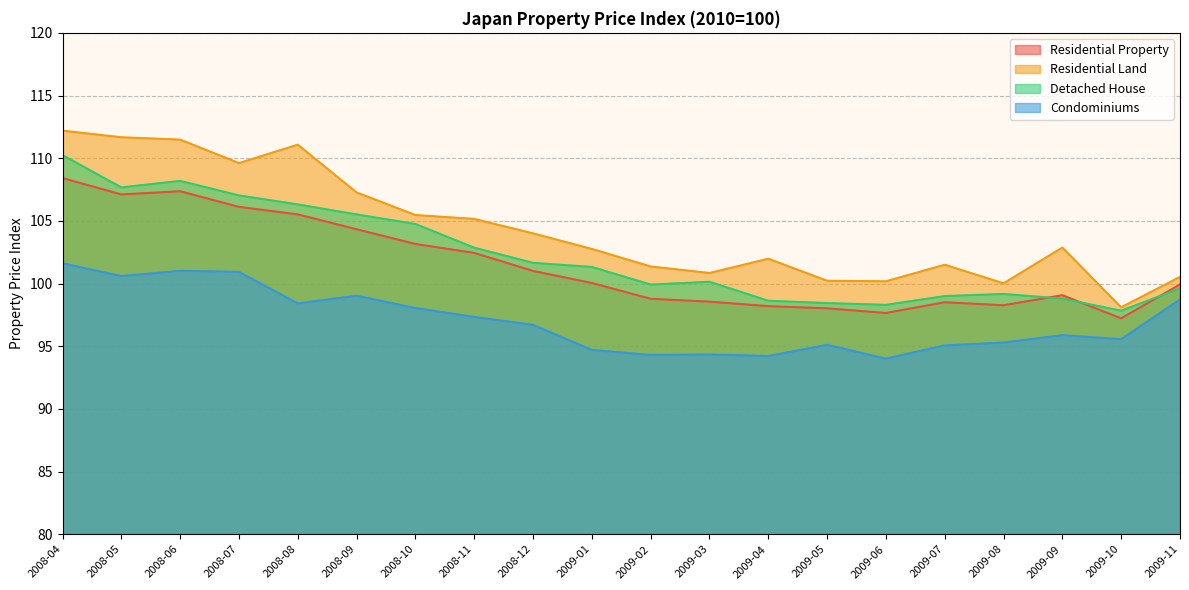

Reading left to right, transcribe all the data shown in this chart.

Residential Property: 2008-04=108.4	2008-05=107.1	2008-06=107.4	2008-07=106.1	2008-08=105.5	2008-09=104.3	2008-10=103.2	2008-11=102.4	2008-12=101.0	2009-01=100.0	2009-02=98.8	2009-03=98.6	2009-04=98.2	2009-05=98.0	2009-06=97.6	2009-07=98.5	2009-08=98.3	2009-09=99.1	2009-10=97.2	2009-11=99.9
Residential Land: 2008-04=112.2	2008-05=111.7	2008-06=111.5	2008-07=109.6	2008-08=111.1	2008-09=107.3	2008-10=105.5	2008-11=105.2	2008-12=104.0	2009-01=102.8	2009-02=101.4	2009-03=100.8	2009-04=102.0	2009-05=100.2	2009-06=100.2	2009-07=101.5	2009-08=100.0	2009-09=102.9	2009-10=98.1	2009-11=100.5
Detached House: 2008-04=110.2	2008-05=107.7	2008-06=108.2	2008-07=107.0	2008-08=106.3	2008-09=105.5	2008-10=104.7	2008-11=102.9	2008-12=101.6	2009-01=101.3	2009-02=99.9	2009-03=100.1	2009-04=98.6	2009-05=98.4	2009-06=98.3	2009-07=99.0	2009-08=99.2	2009-09=98.8	2009-10=97.8	2009-11=99.6
Condominiums: 2008-04=101.6	2008-05=100.6	2008-06=101.0	2008-07=100.9	2008-08=98.4	2008-09=99.0	2008-10=98.0	2008-11=97.3	2008-12=96.7	2009-01=94.7	2009-02=94.3	2009-03=94.3	2009-04=94.2	2009-05=95.1	2009-06=94.0	2009-07=95.1	2009-08=95.3	2009-09=95.9	2009-10=95.6	2009-11=98.7